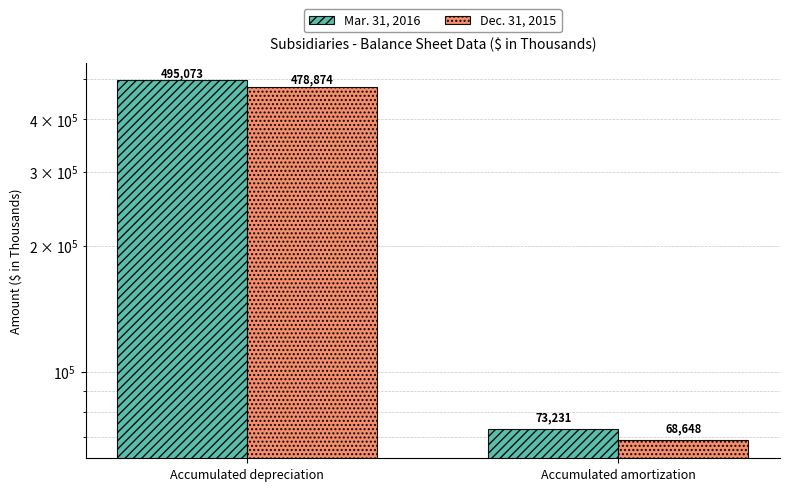

What is the sum of the Dec. 31, 2015 values at Accumulated amortization and Accumulated depreciation?

547522